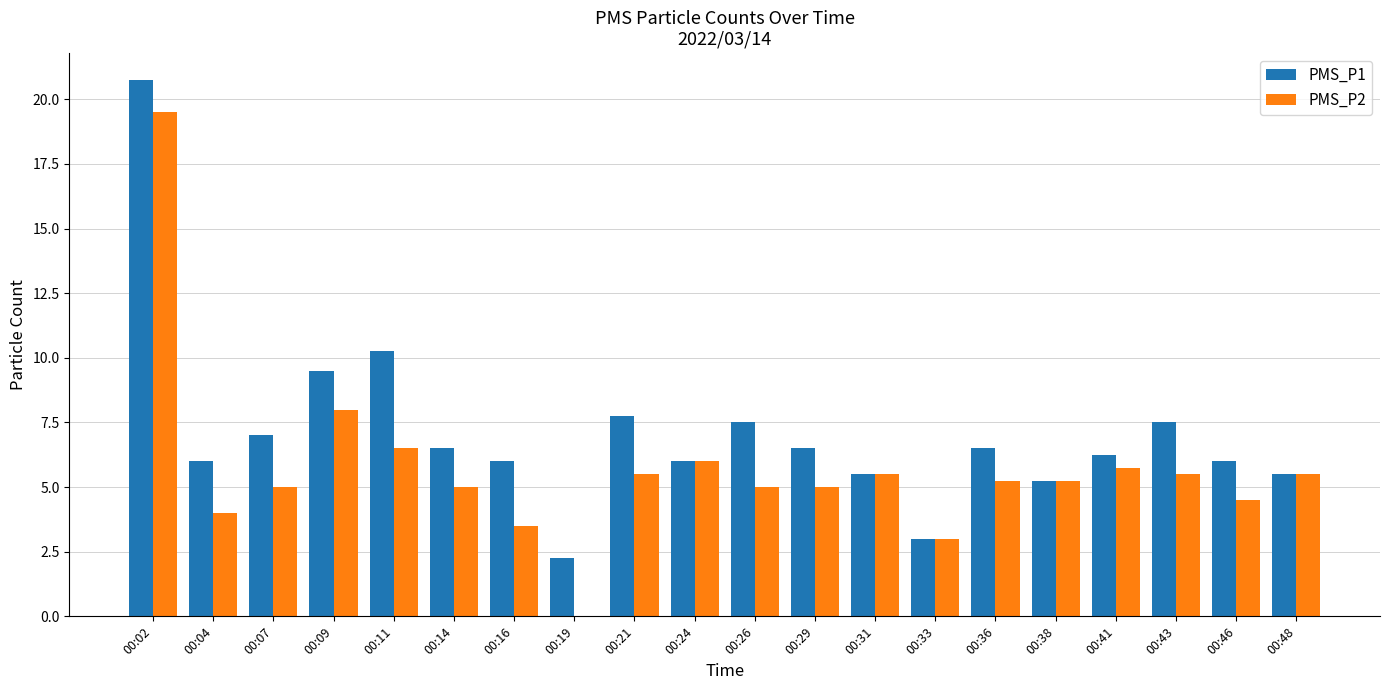

Where is PMS_P2 nearest to the value 9?

00:09